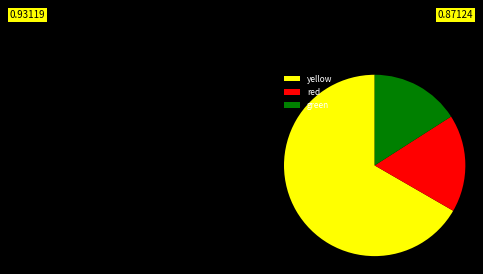

Is it true that red is 17% of the pie?

True